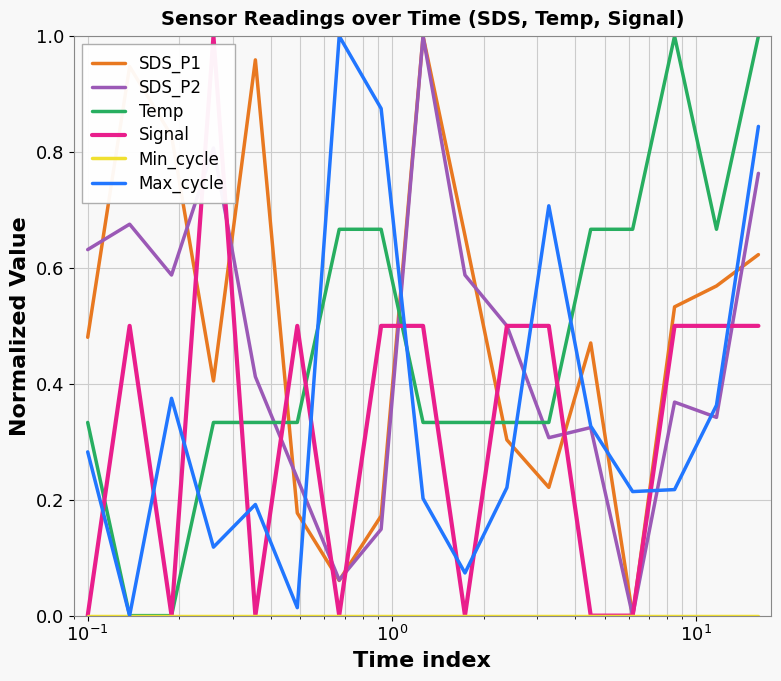

Between which two adjacent categories do Max_cycle and Temp first intersect?

$\mathdefault{10^{-1}}$ and $\mathdefault{10^{0}}$